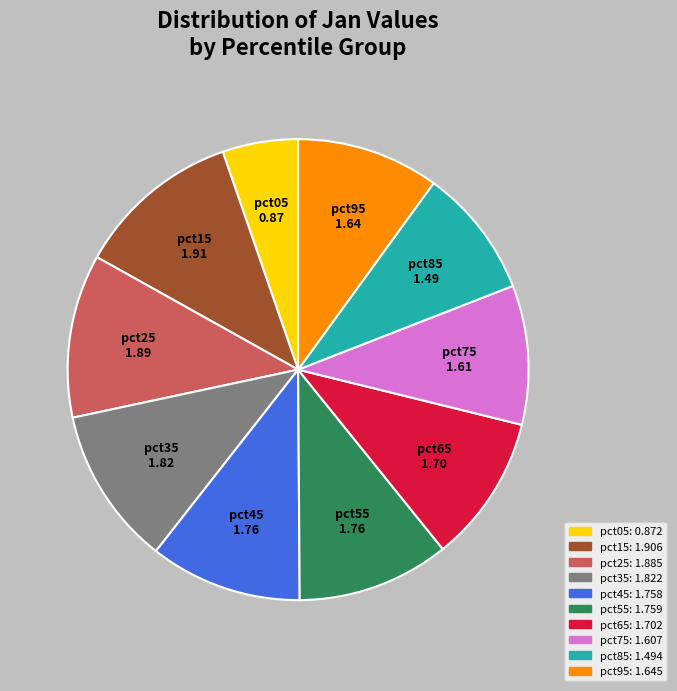

Which category has the smallest portion of the pie?

pct05